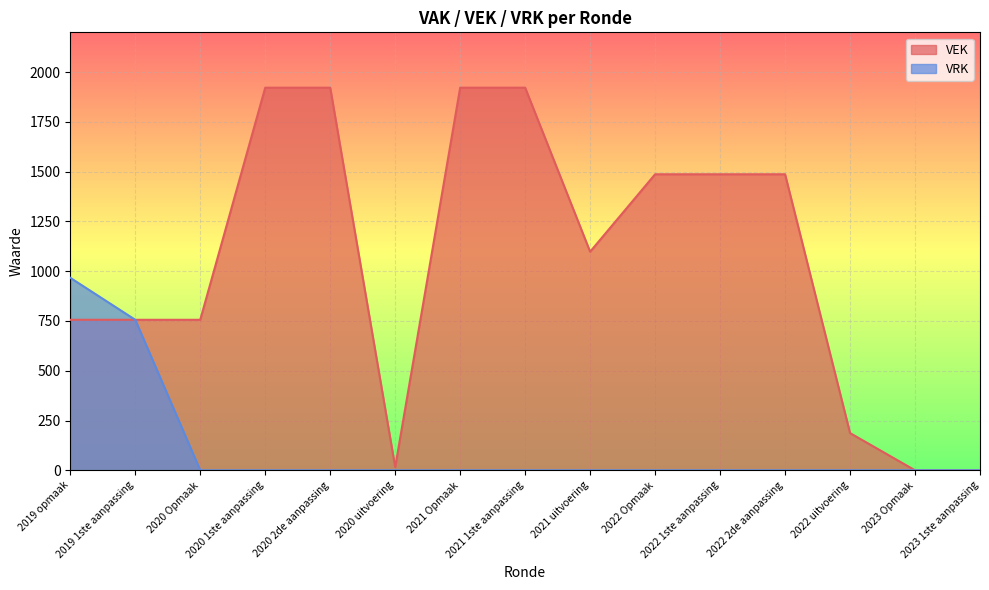

At which category does the chart reach its peak across all series?

2020 1ste aanpassing